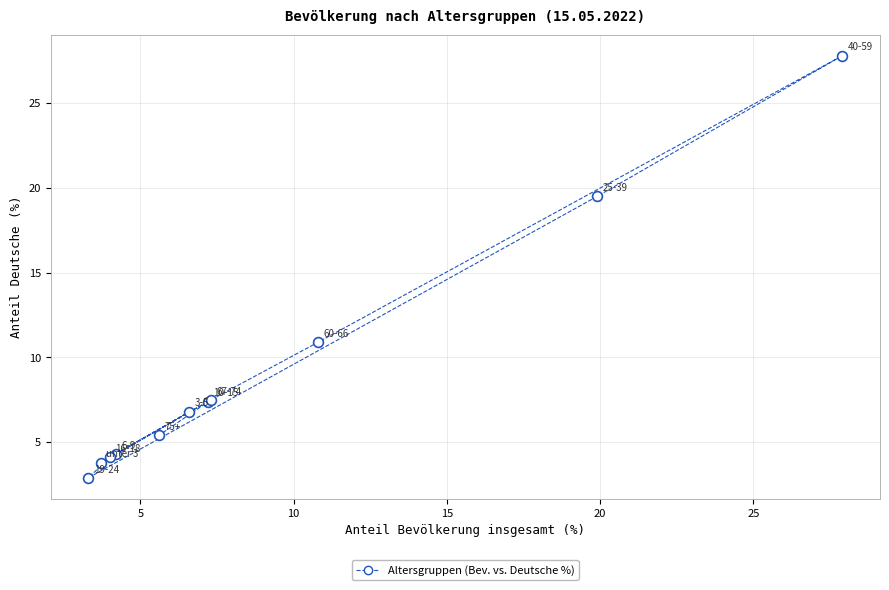

What Y value in the scatter plot is closest to 15?

10.9